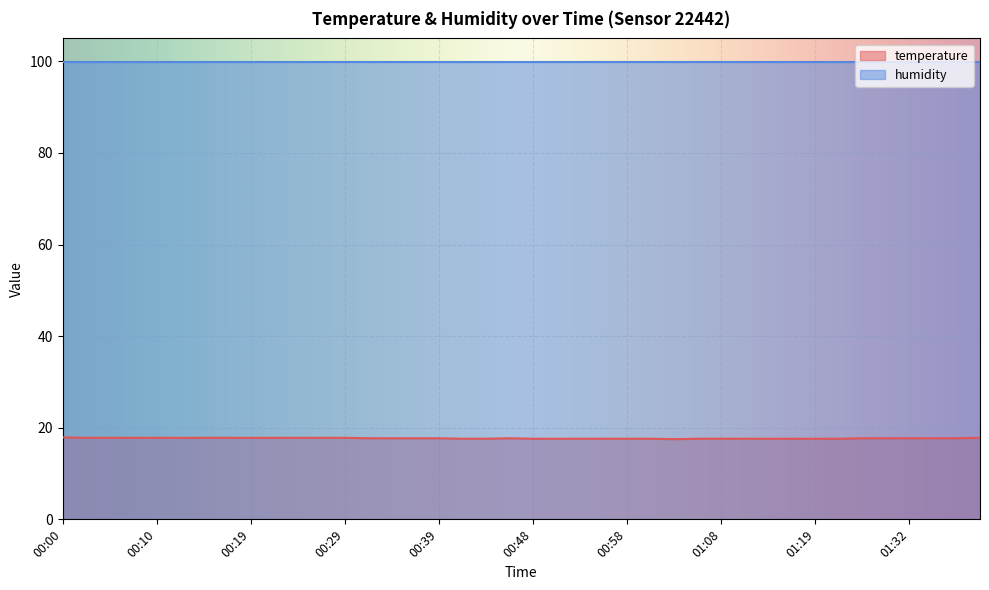

How many lines are shown in the chart?

2